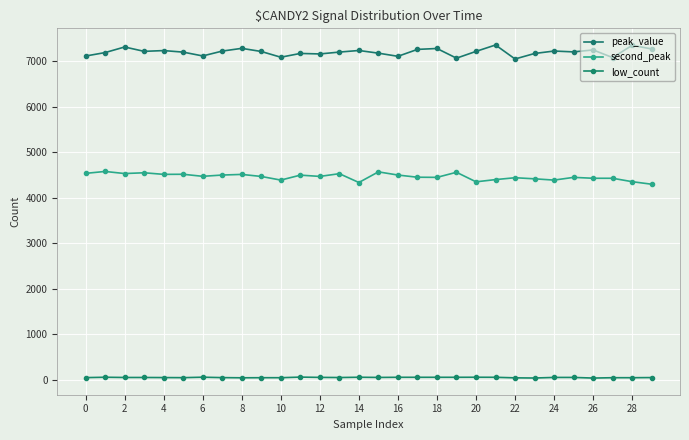

Which category has the highest value across all series?

21